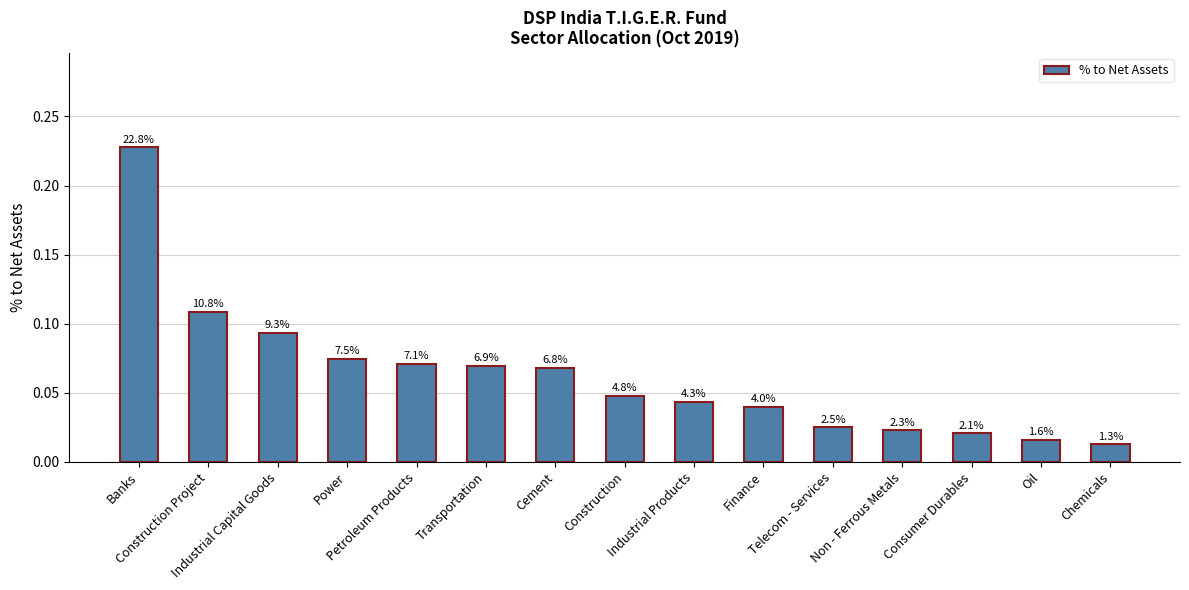

Is it true that the value at Consumer Durables is 0.0?

True